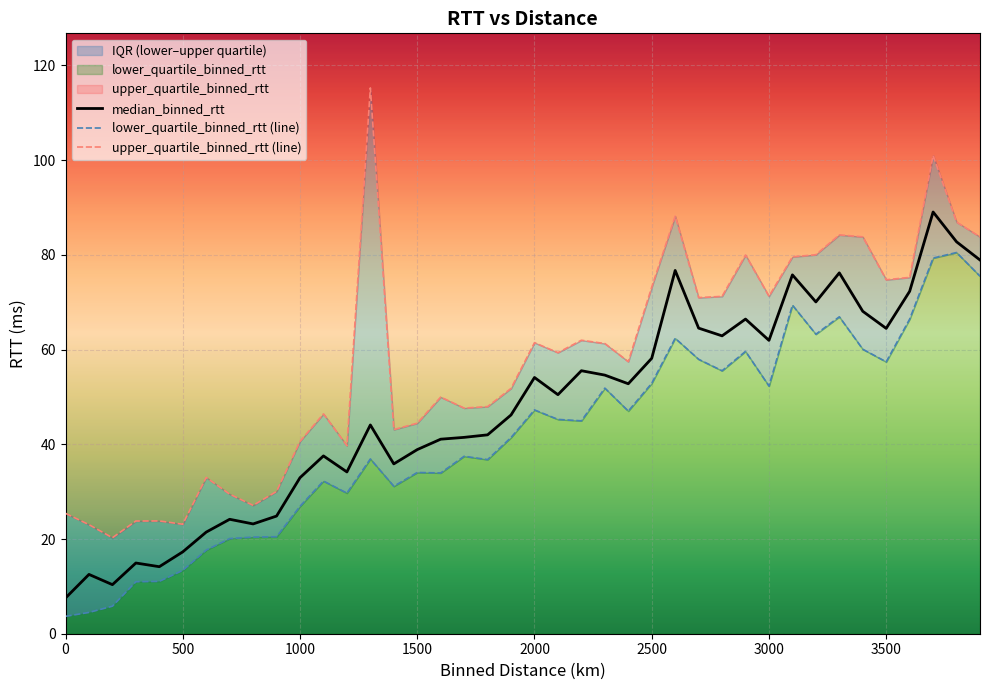

Reading left to right, what are all the values shown in this chart?

median_binned_rtt: 7.5	12.5	10.4	14.9	14.2	17.3	21.5	24.2	23.2	24.8	32.9	37.5	34.2	44.1	35.9	38.9	41.1	41.5	42.0	46.2	54.1	50.5	55.5	54.6	52.8	58.2	76.7	64.5	62.9	66.4	61.9	75.8	70.1	76.2	68.1	64.5	72.3	89.0	82.8	78.9
lower_quartile_binned_rtt (line): 3.7	4.5	5.8	11.0	11.1	13.4	17.7	20.1	20.4	20.5	26.9	32.2	29.7	36.9	31.1	34.0	33.9	37.5	36.8	41.4	47.3	45.3	45.0	51.9	47.0	52.9	62.4	57.9	55.5	59.6	52.3	69.4	63.2	66.9	60.1	57.4	66.4	79.3	80.5	75.5
upper_quartile_binned_rtt (line): 25.4	23.0	20.3	23.8	23.8	23.1	33.0	29.5	27.1	30.0	40.6	46.4	39.7	115.2	43.1	44.5	50.0	47.6	48.0	51.8	61.5	59.3	62.0	61.3	57.4	73.2	88.2	71.0	71.2	80.0	71.2	79.6	80.0	84.2	83.8	74.7	75.2	101.0	86.9	83.8